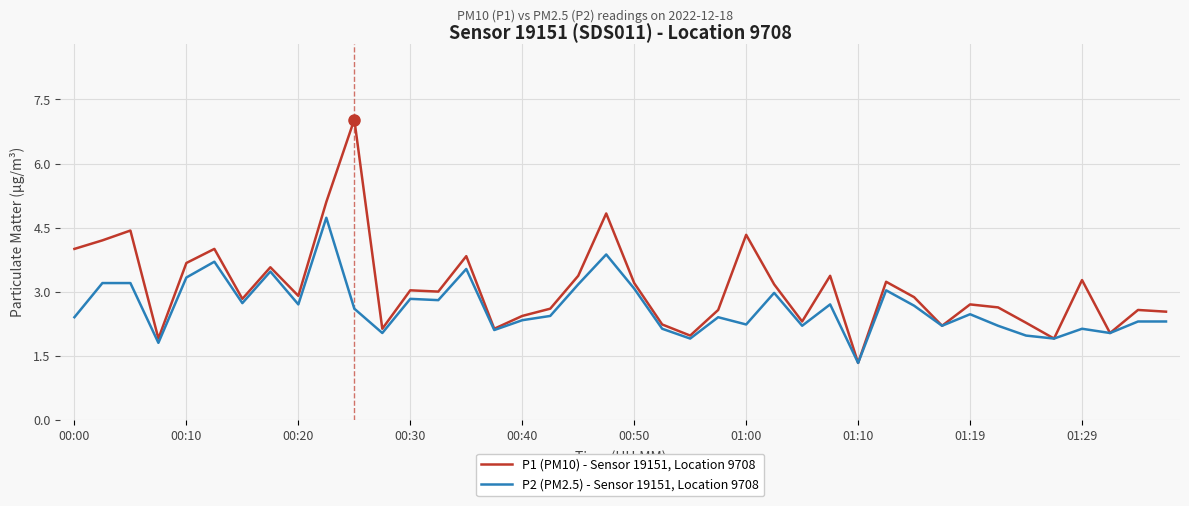

List the series in order of their peak value, lowest first.

P2 (PM2.5) - Sensor 19151, Location 9708, P1 (PM10) - Sensor 19151, Location 9708